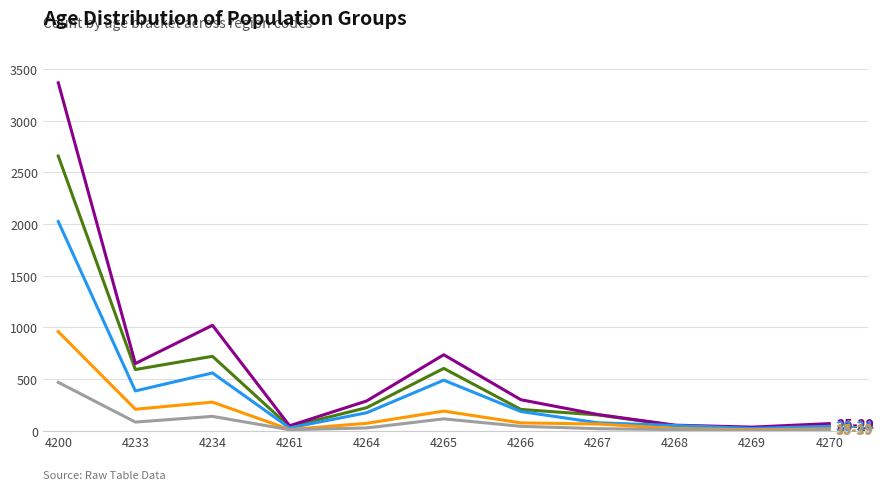

What is the total value across all series at 4233?

1924